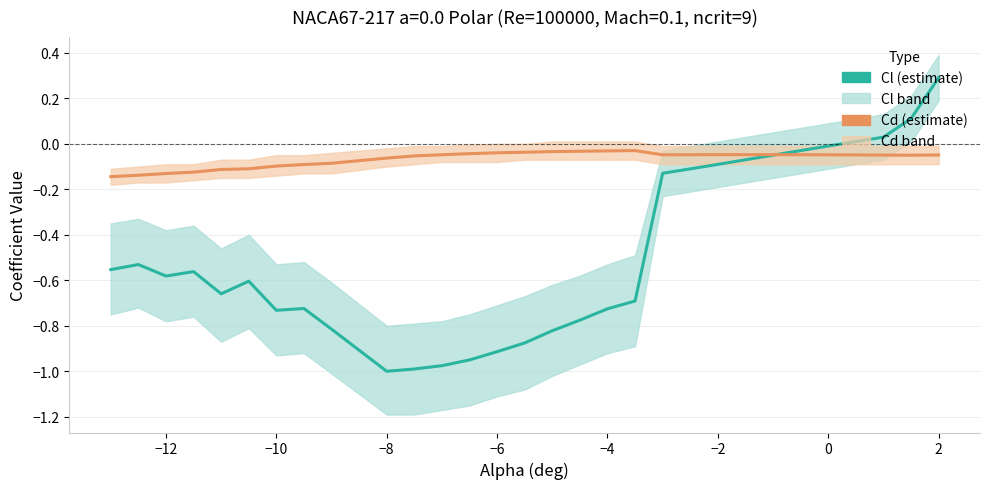

List the series in order of their peak value, highest first.

Cl (estimate), Cd (estimate)